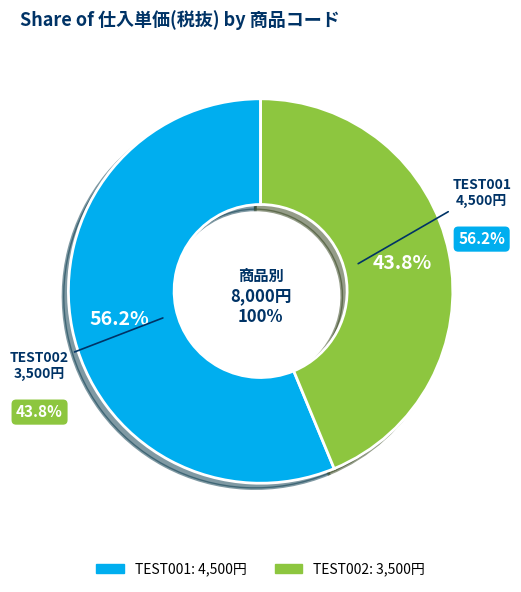

Do TEST002 and TEST001 together represent more than half of the pie?

Yes